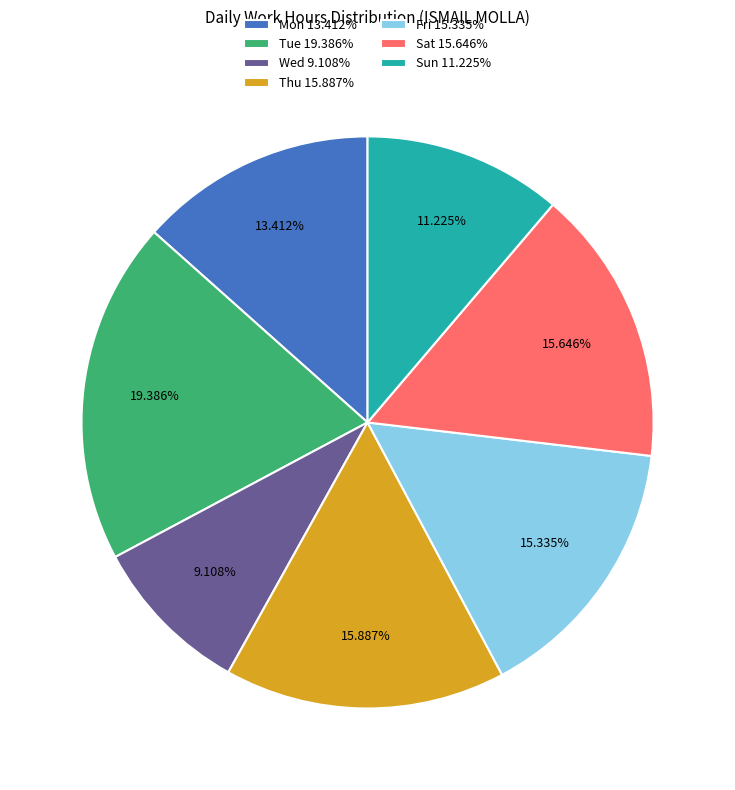

Which category has the biggest portion of the pie?

Tue 19.386%